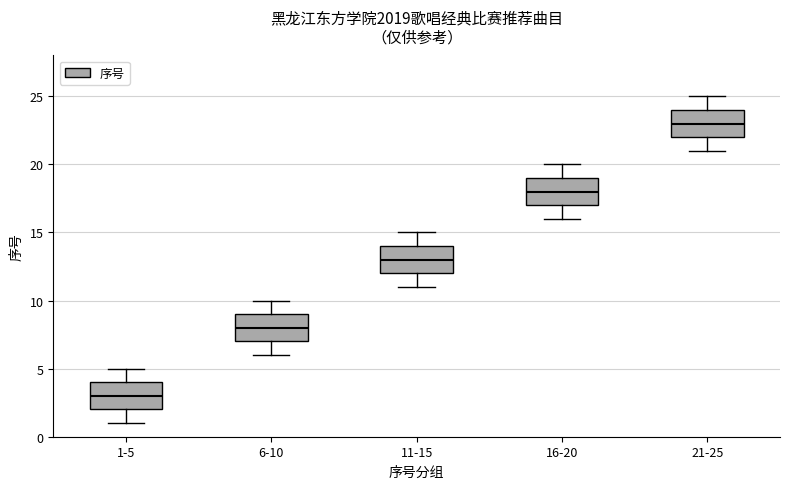

Which box has the lowest median line?

1-5